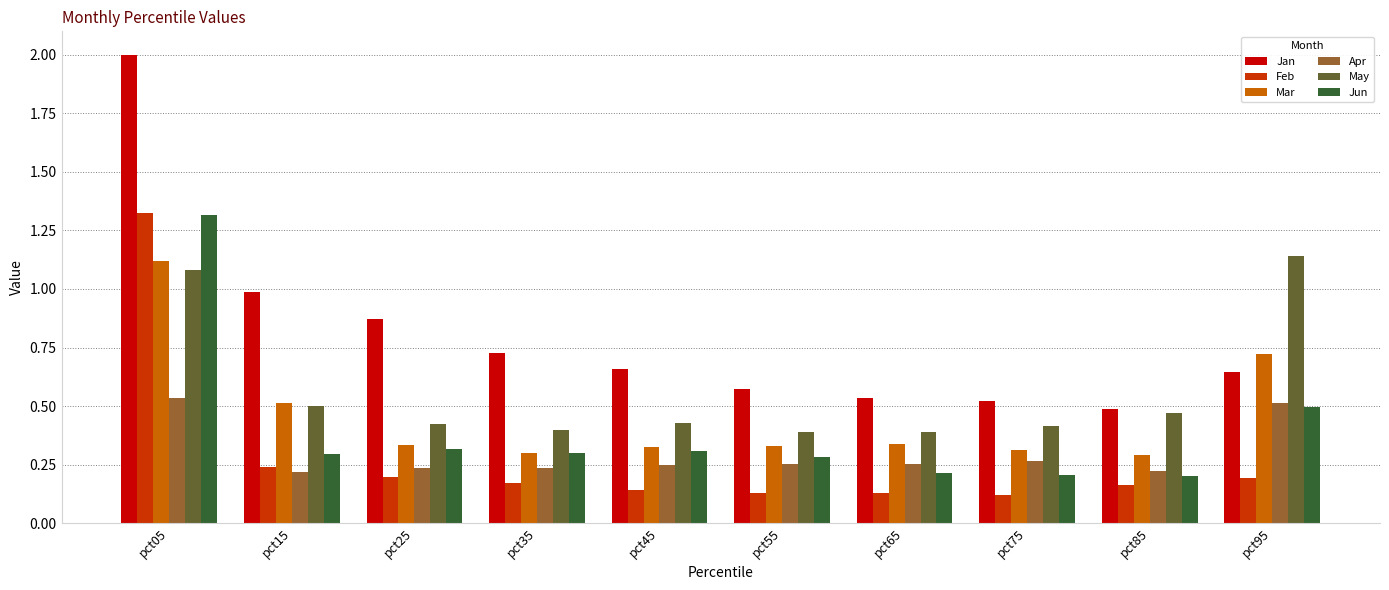

What is the highest value of the Jan series?

2.0